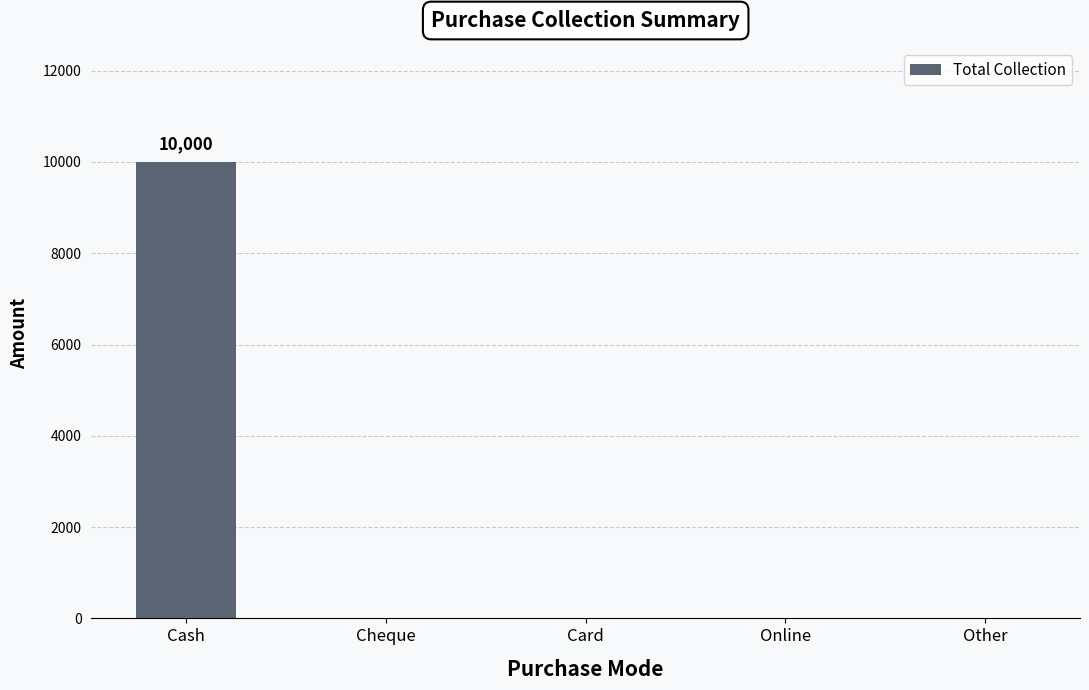

Is it true that the value at Cheque is 0?

True